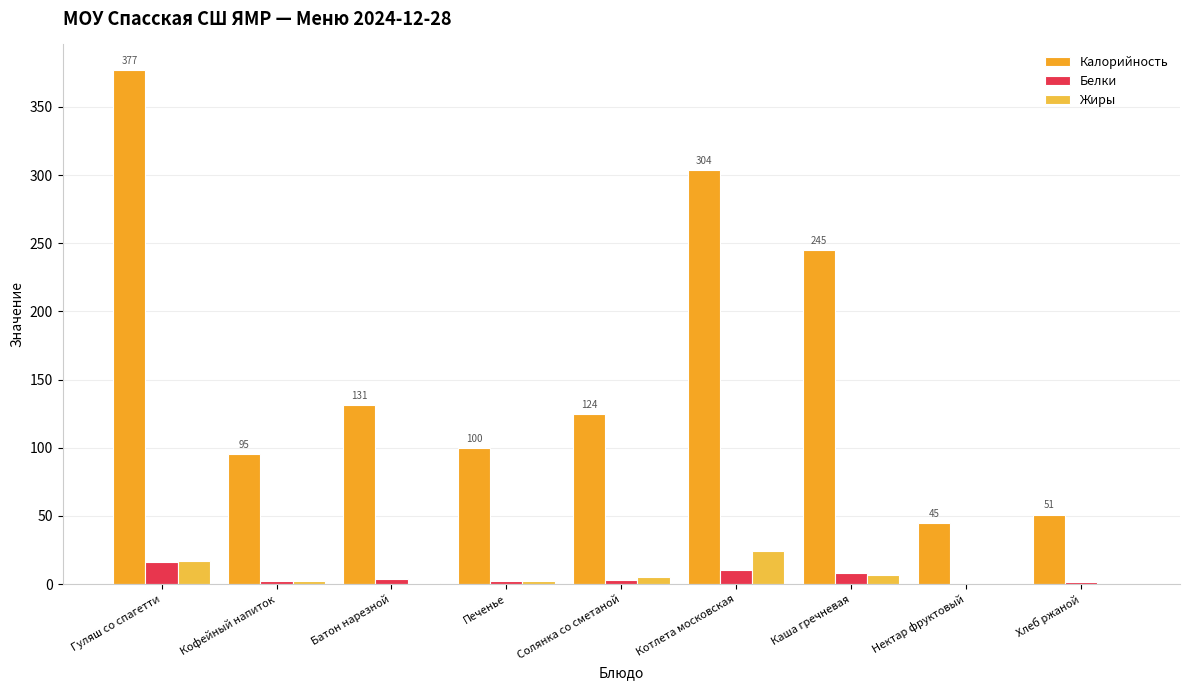

How many groups of bars are there?

9